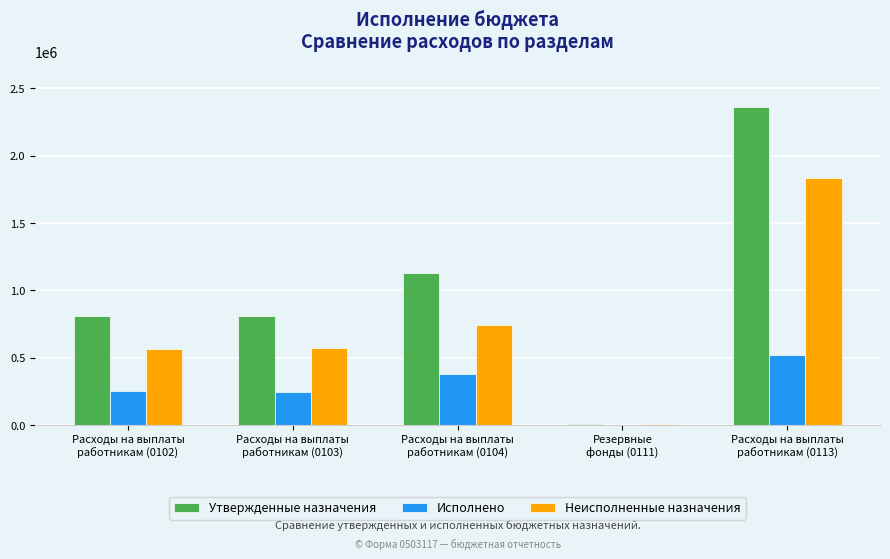

What is the total value across all series at Расходы на выплаты
работникам (0102)?

1624952.0